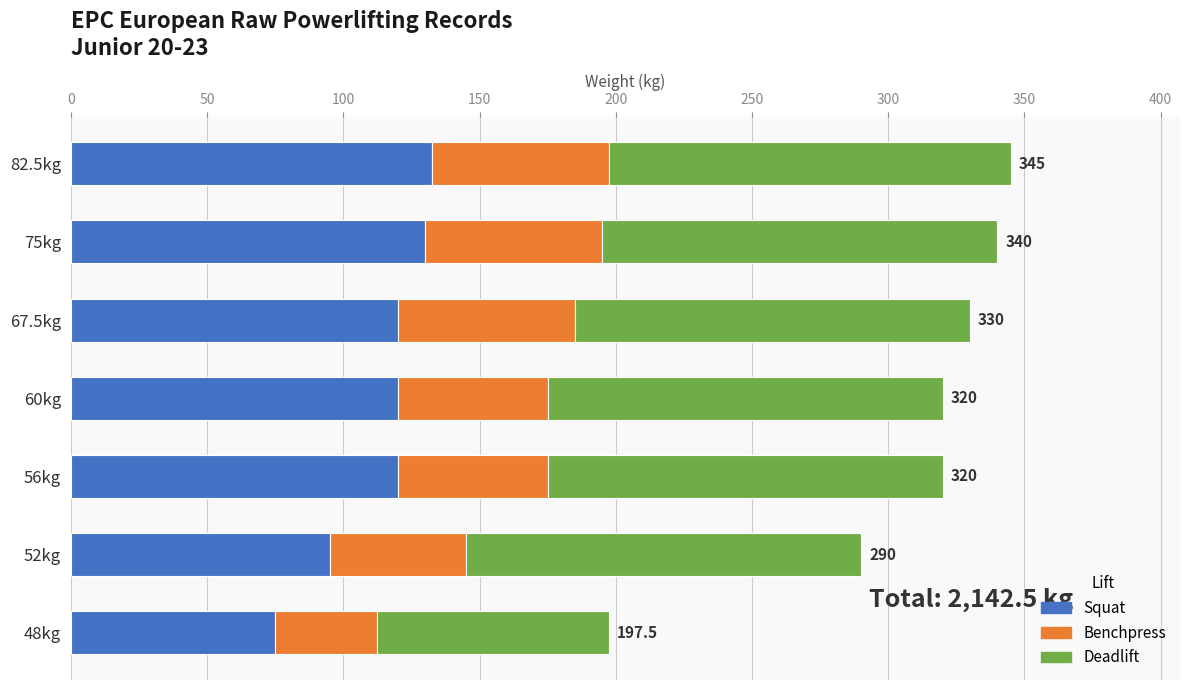

What is the sum of the Squat values at 48kg and 52kg?

170.0